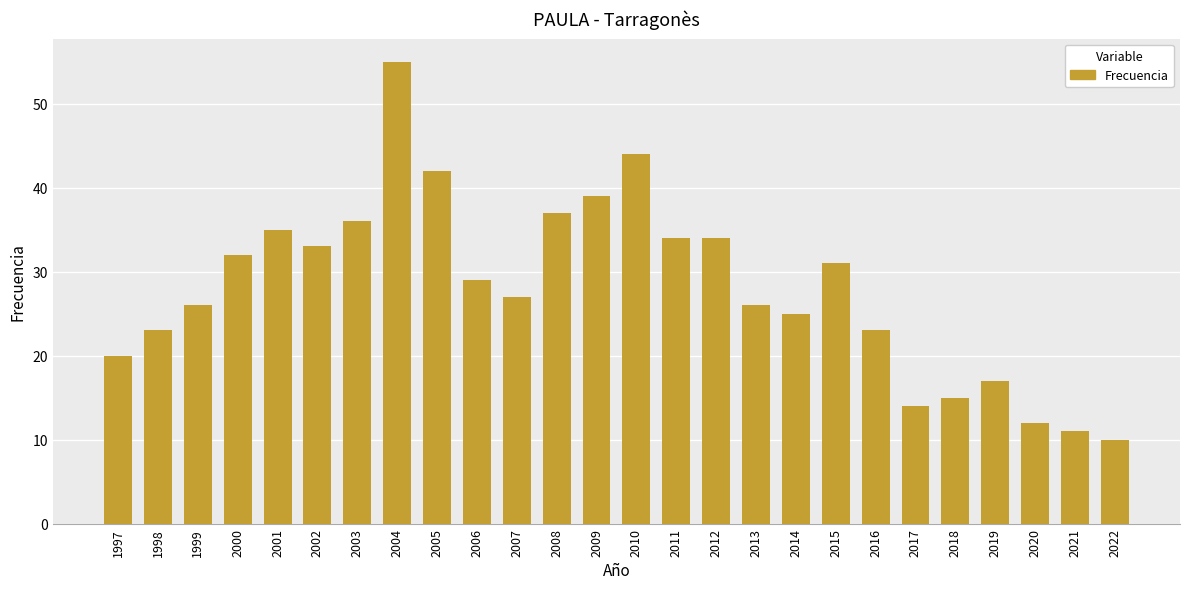

What is the value of the 20th bar from the left?

23